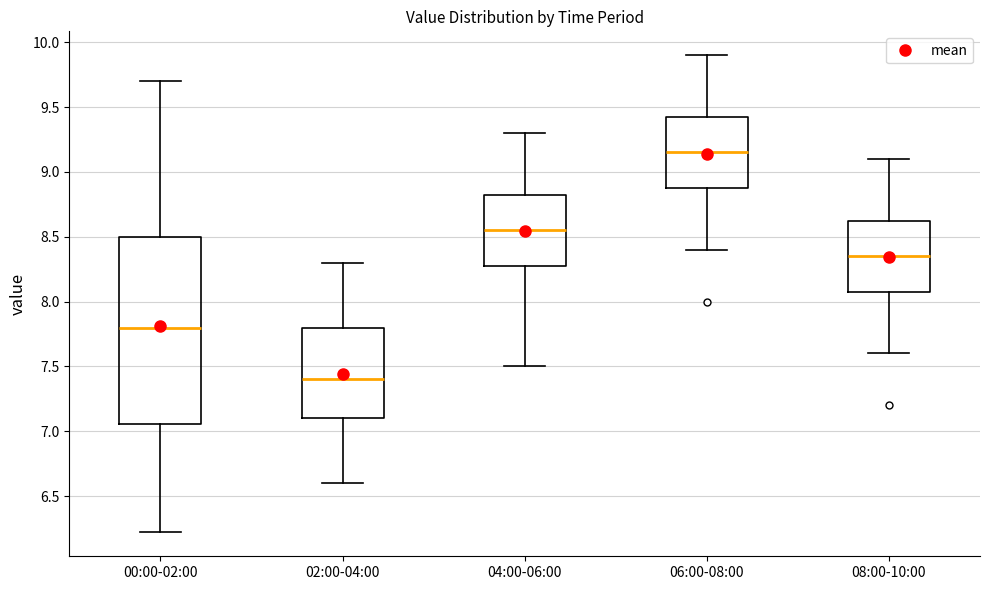

Reading left to right, transcribe this box plot: for each box, give where its median line is, the range the box spans, and where its two whiskers end, as read against the y-axis. The values are not printed on the chart, so give them approximately, as read against the axis.

00:00-02:00: median 7.80, box 7.05 to 8.50, whiskers 6.20 to 9.70
02:00-04:00: median 7.40, box 7.10 to 7.80, whiskers 6.60 to 8.30
04:00-06:00: median 8.55, box 8.30 to 8.85, whiskers 7.50 to 9.30
06:00-08:00: median 9.15, box 8.90 to 9.45, whiskers 8.40 to 9.90
08:00-10:00: median 8.35, box 8.10 to 8.65, whiskers 7.60 to 9.10